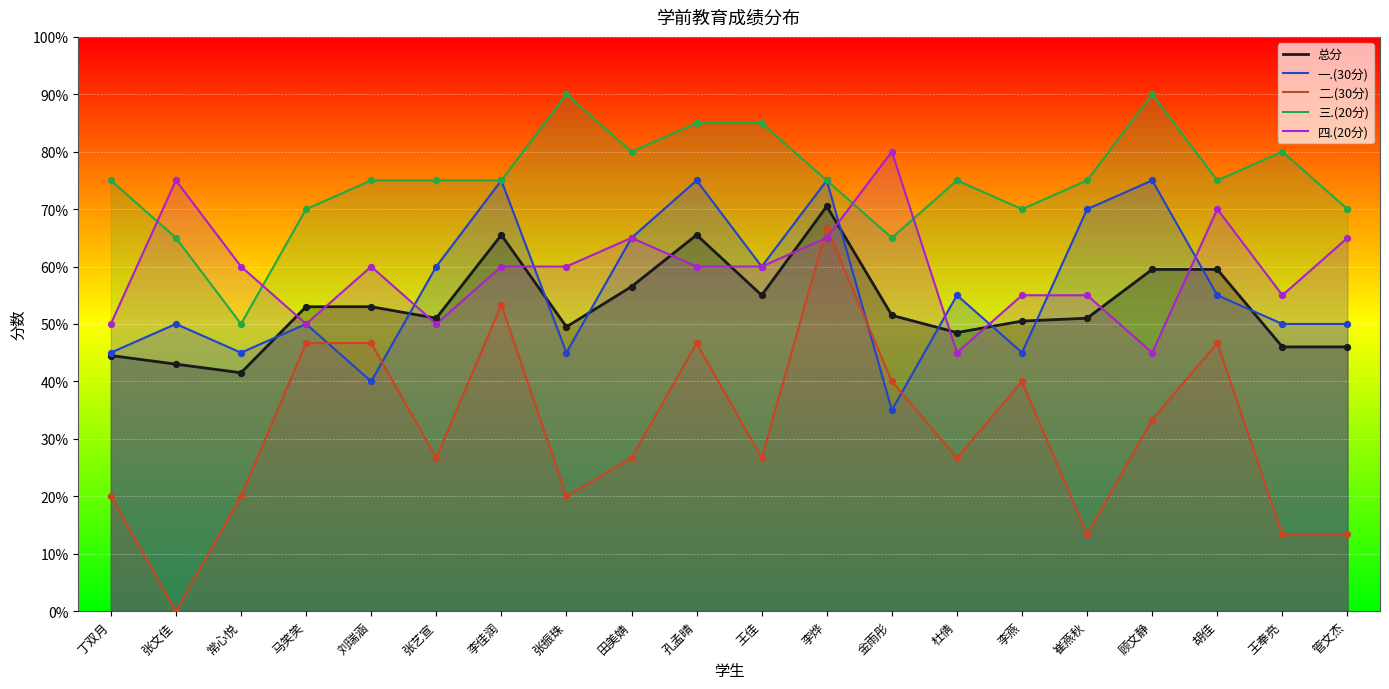

What is the total value across all series at 丁双月?

234.5